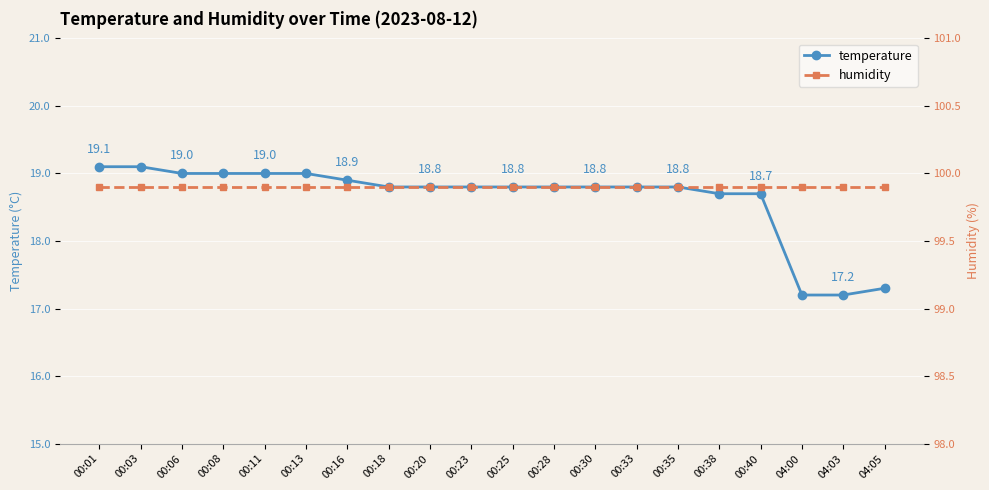

Which label corresponds to the largest value in the chart?

00:01